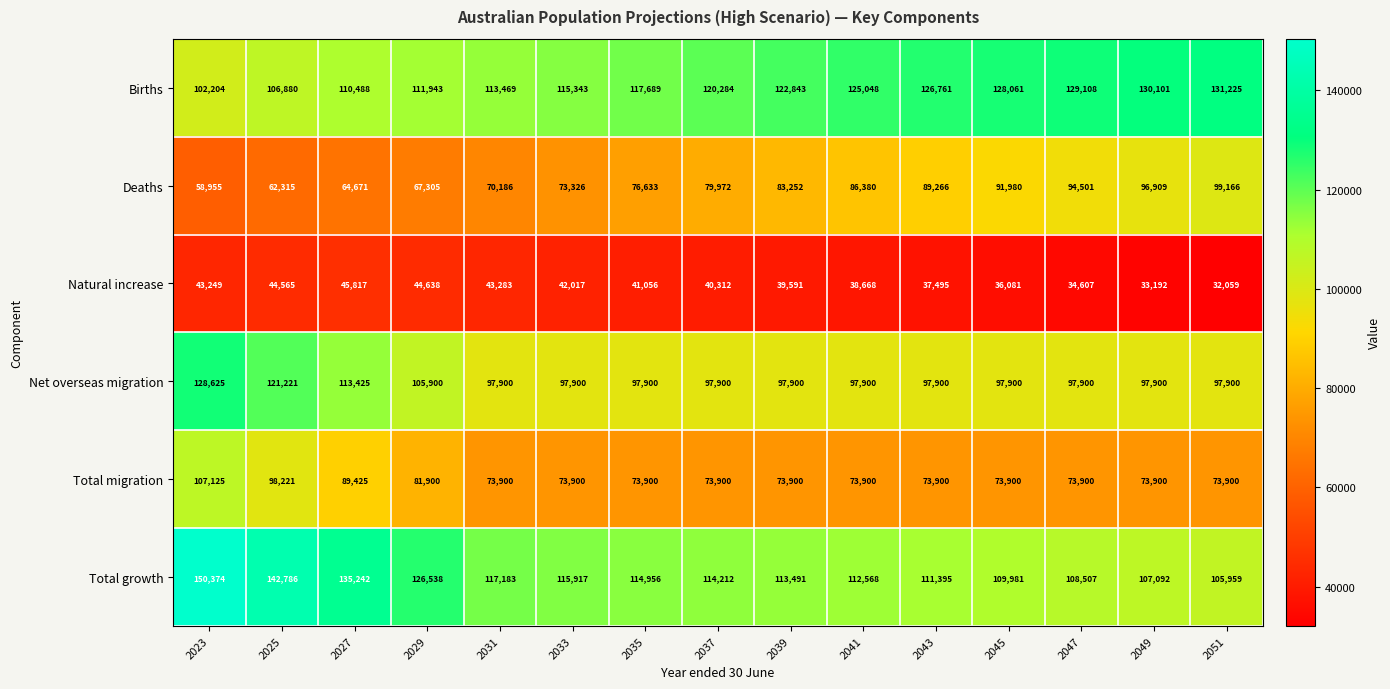

What is the difference between the highest and lowest values at 2047?

94501